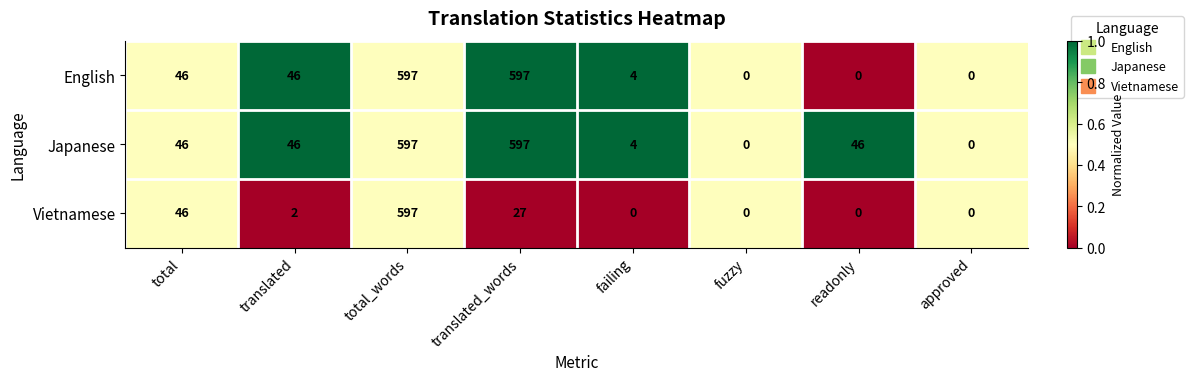

What is the maximum value shown in the chart?

597